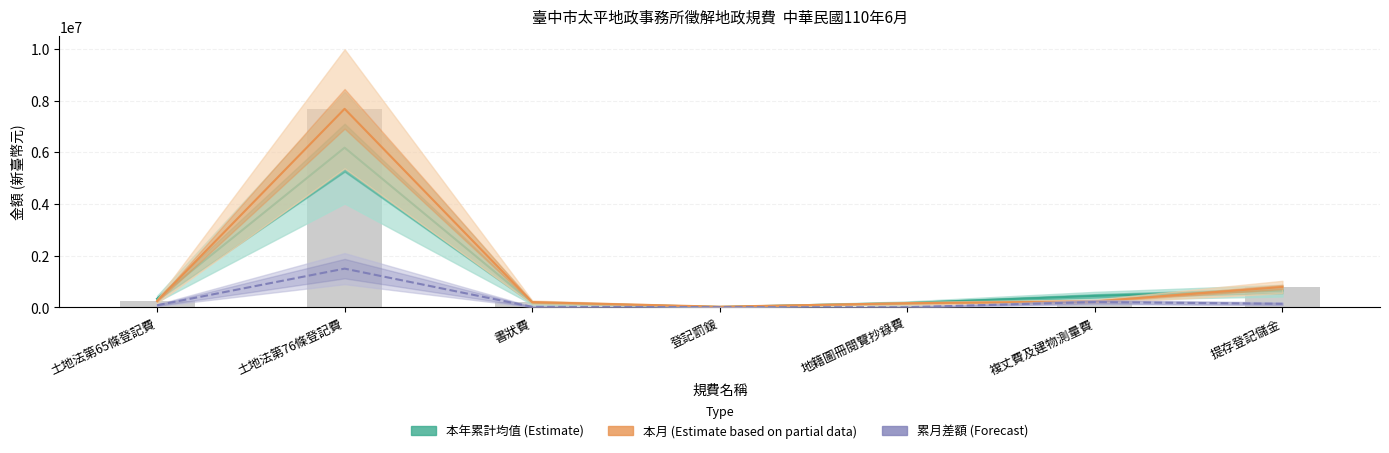

Which series has the largest total across all categories?

本月 (Estimate based on partial data)